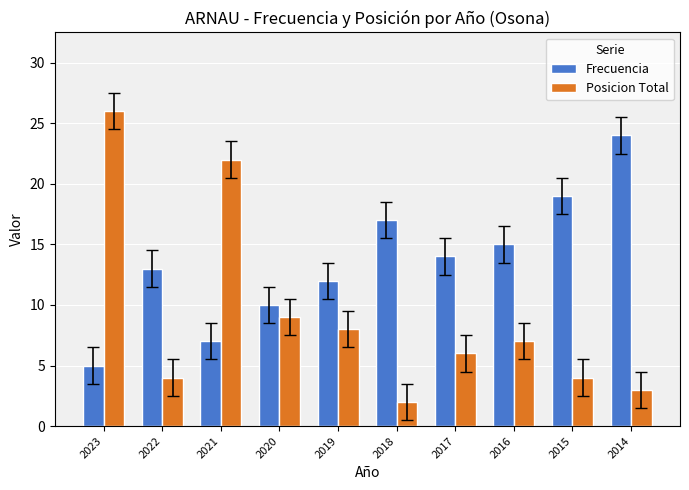

Rank the series at 2023 from lowest to highest value.

Frecuencia, Posicion Total